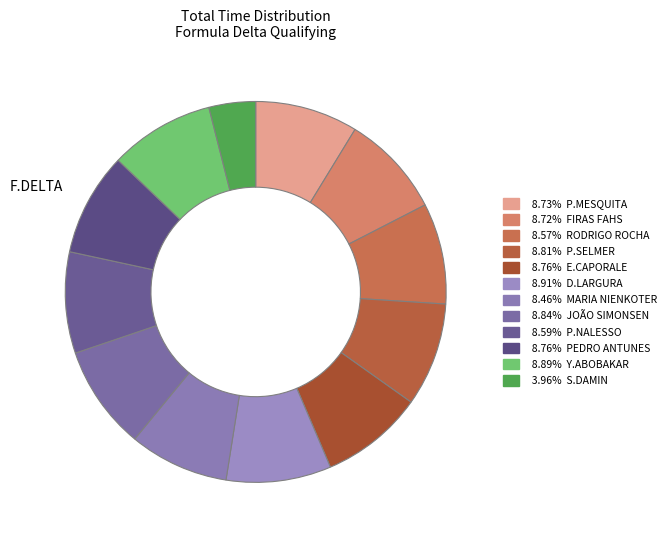

Which category has the biggest portion of the pie?

D.LARGURA